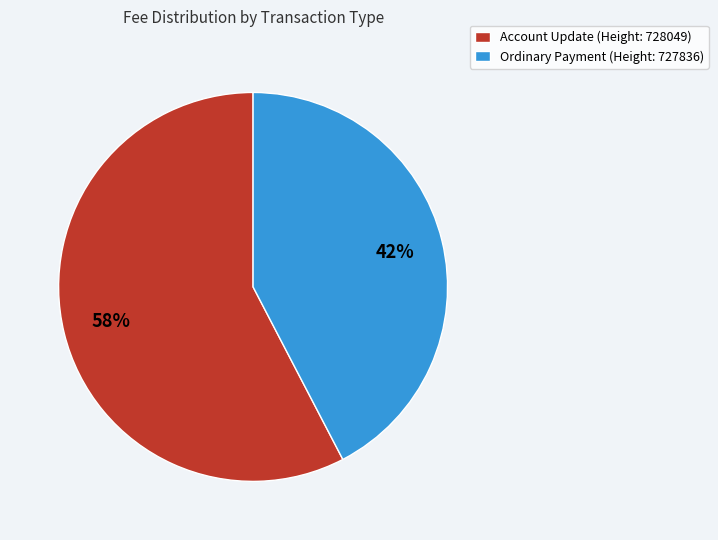

How many segments does this pie chart have?

2